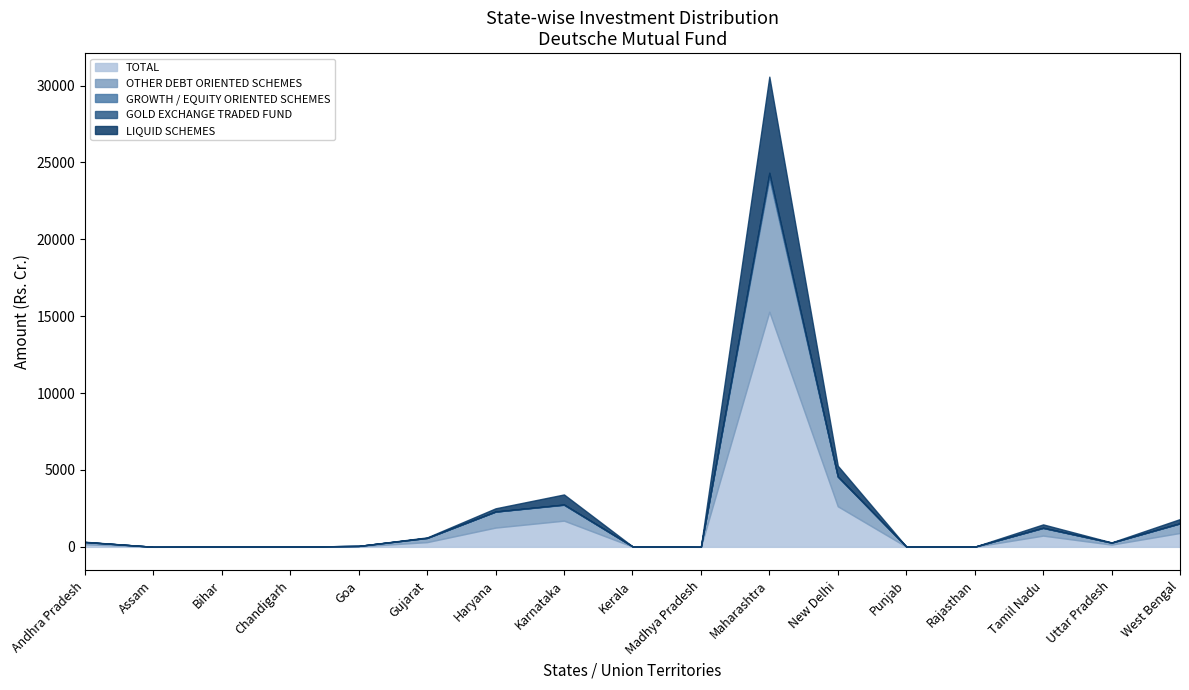

At which category does TOTAL reach its first local valley?

Assam